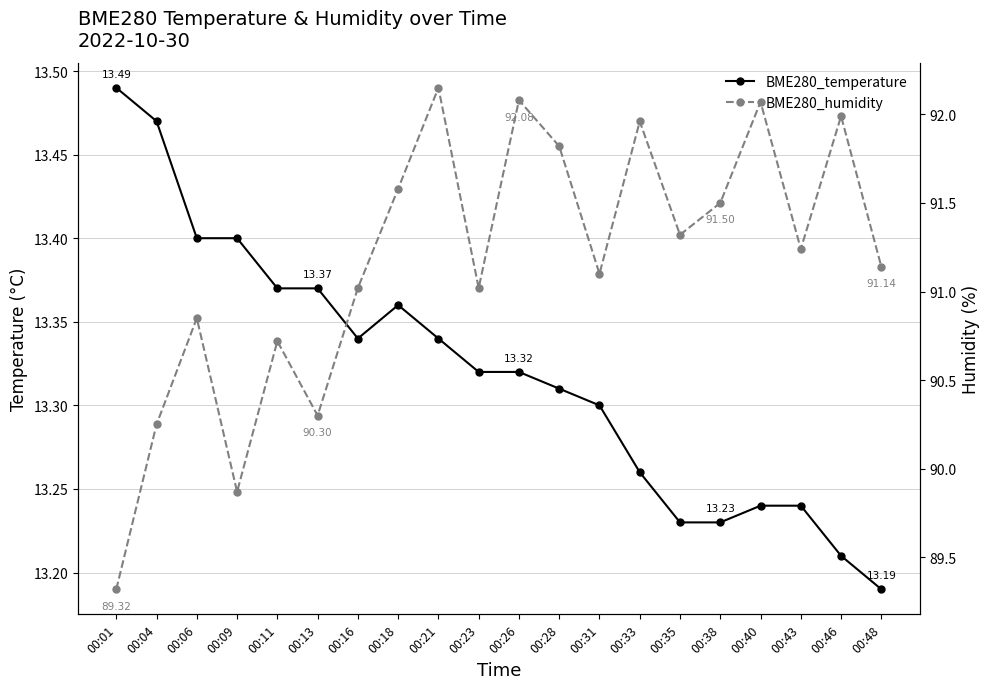

Which category has the highest value across all series?

00:21